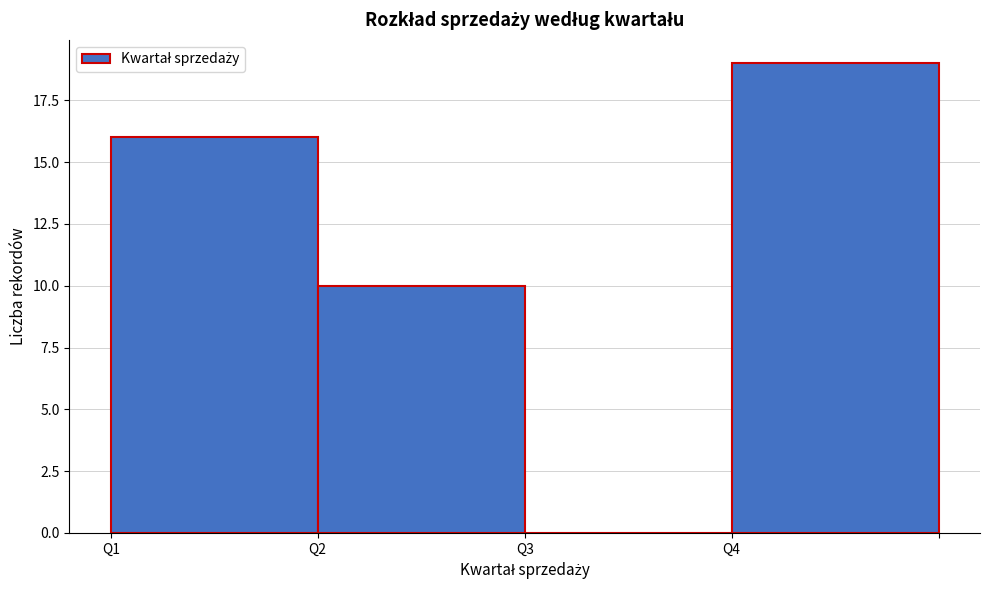

Over which range of the x-axis is the bar tallest?

4 to 5